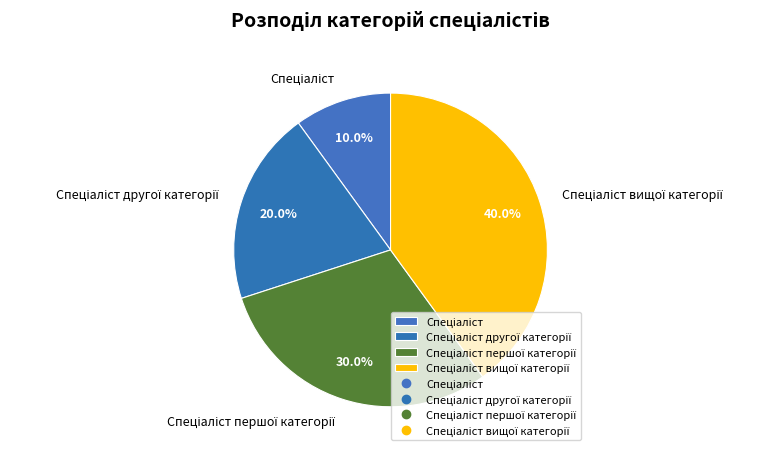

Is there any slice that represents more than half of the pie?

No